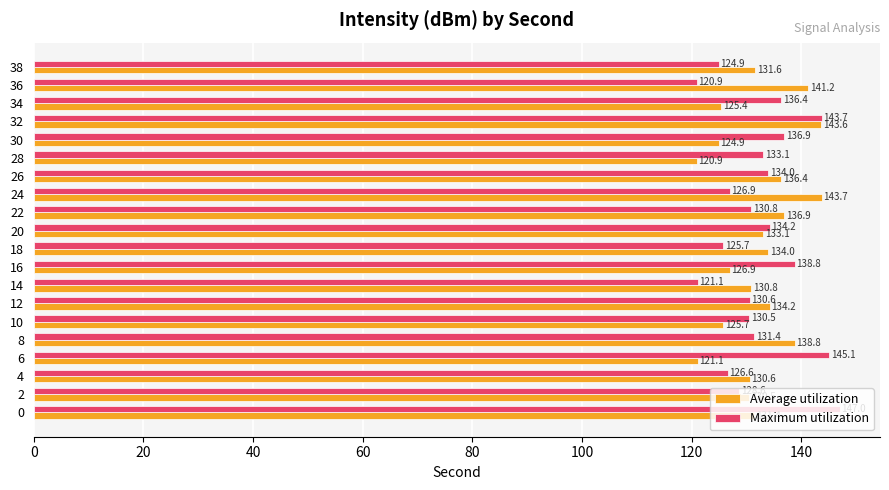

What is the sum of all Average utilization values?

2641.8